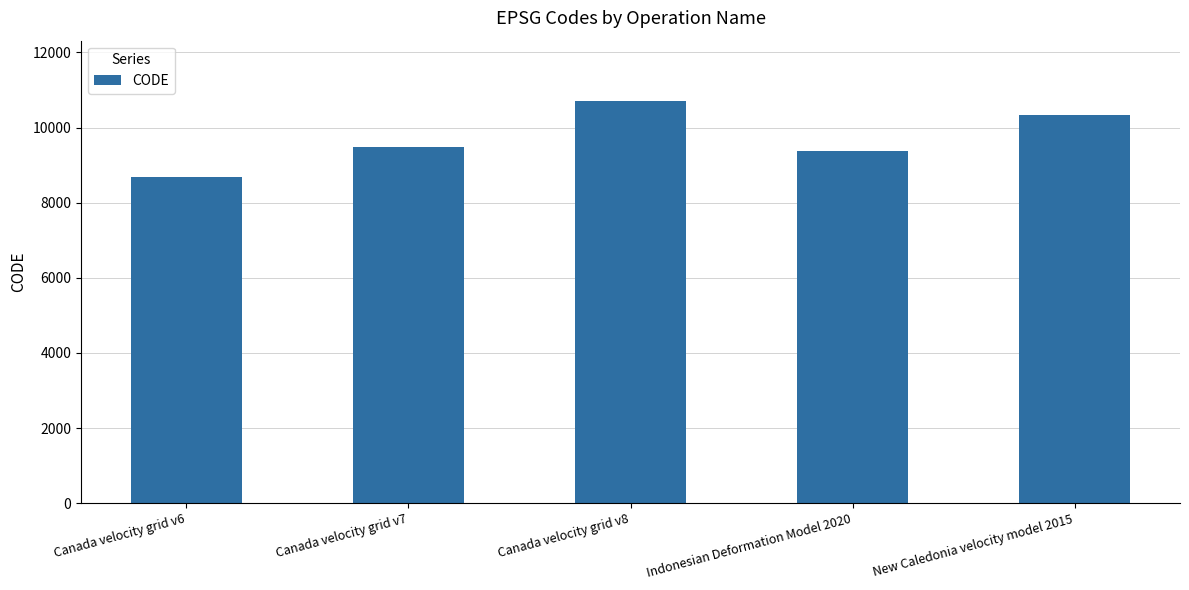

What is the change in value from Indonesian Deformation Model 2020 to New Caledonia velocity model 2015?

+948